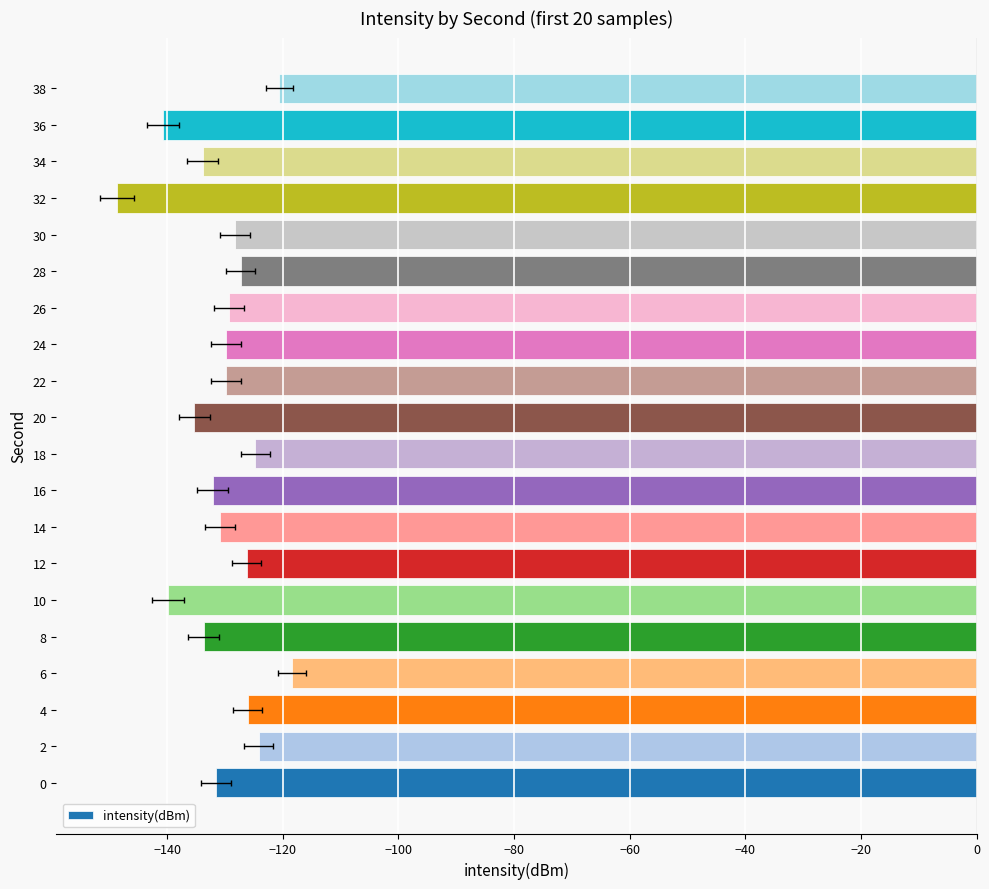

Is it true that the value at 8 is -187.5?

False